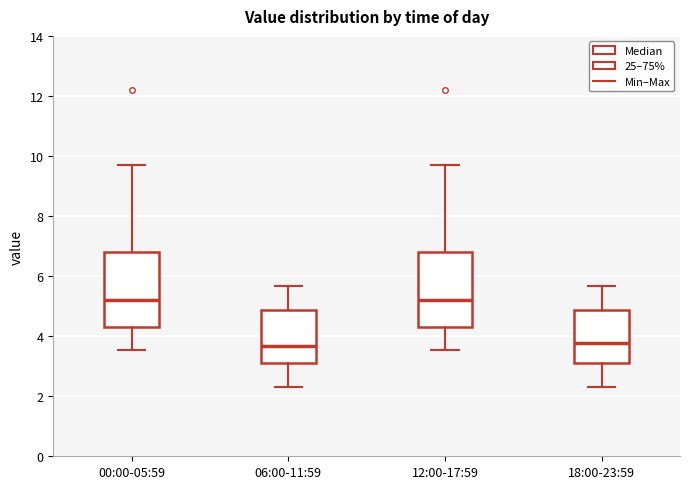

Reading left to right, read every box against the y-axis: the position of its median line, the range the box covers, and the ends of its whiskers. The values are not printed on the chart, so give them approximately, as read against the axis.

00:00-05:59: median 5.2, box 4.2 to 6.8, whiskers 3.6 to 9.8
06:00-11:59: median 3.6, box 3.0 to 4.8, whiskers 2.4 to 5.6
12:00-17:59: median 5.2, box 4.2 to 6.8, whiskers 3.6 to 9.8
18:00-23:59: median 3.8, box 3.0 to 4.8, whiskers 2.4 to 5.6